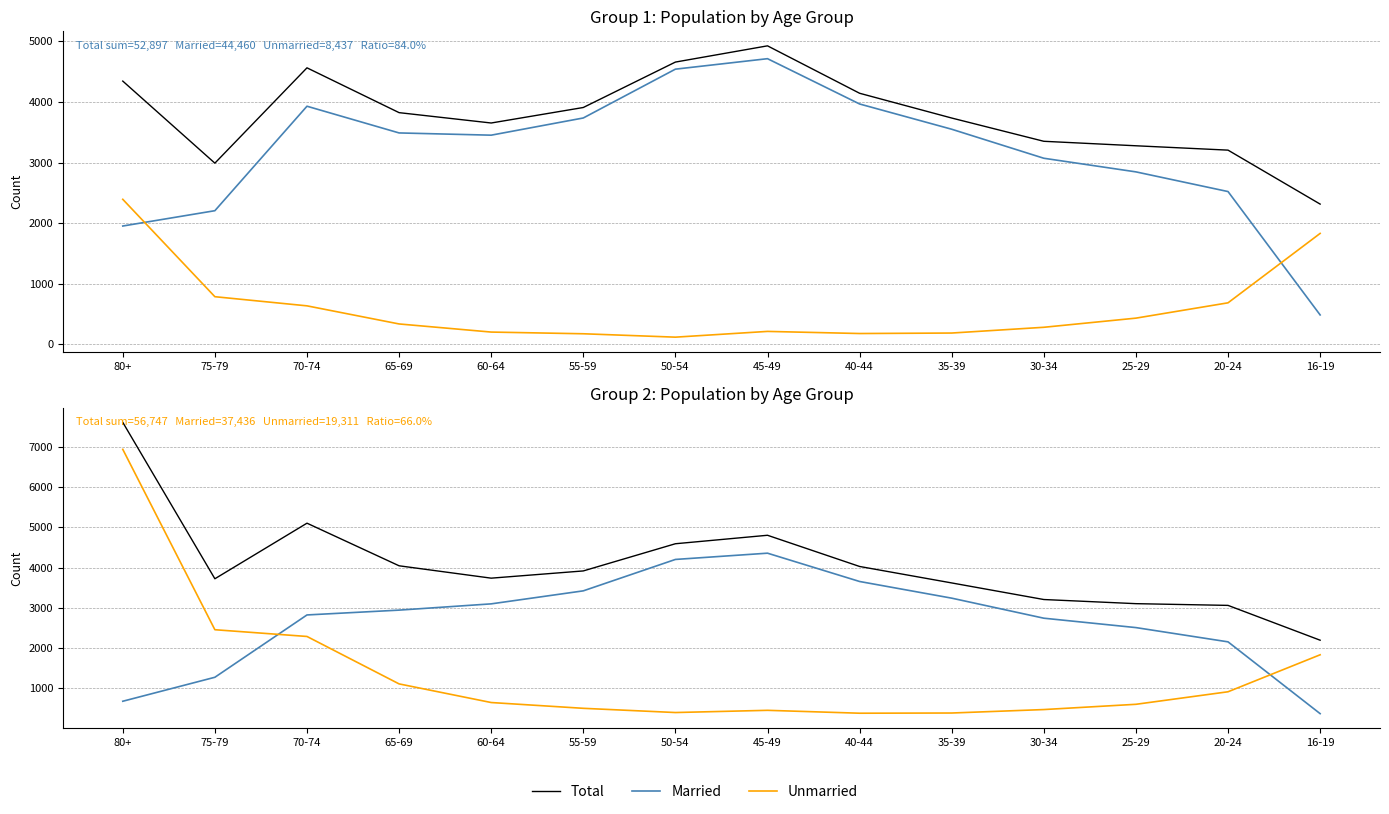

How many lines are shown in the chart?

3